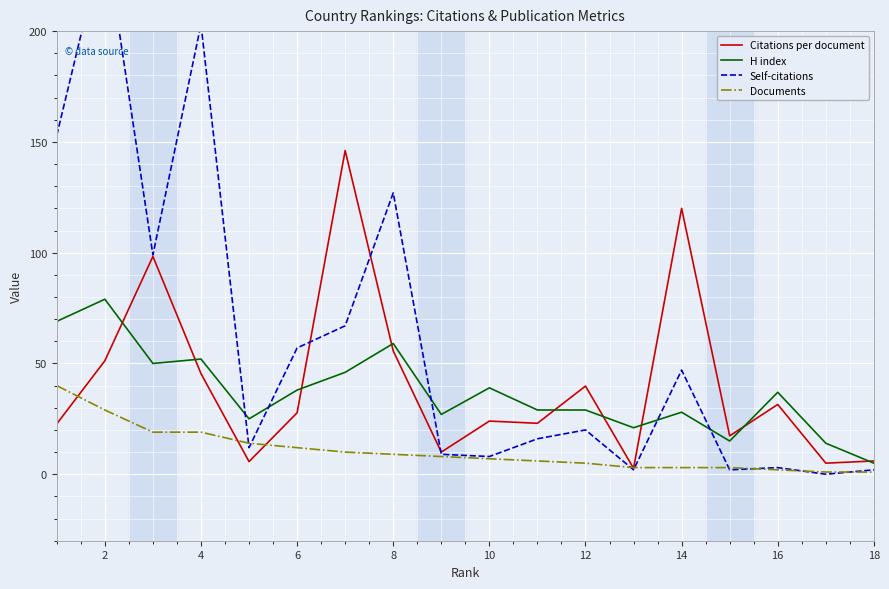

In H index, how many points are higher than both neighbors (excluding endpoints)?

6